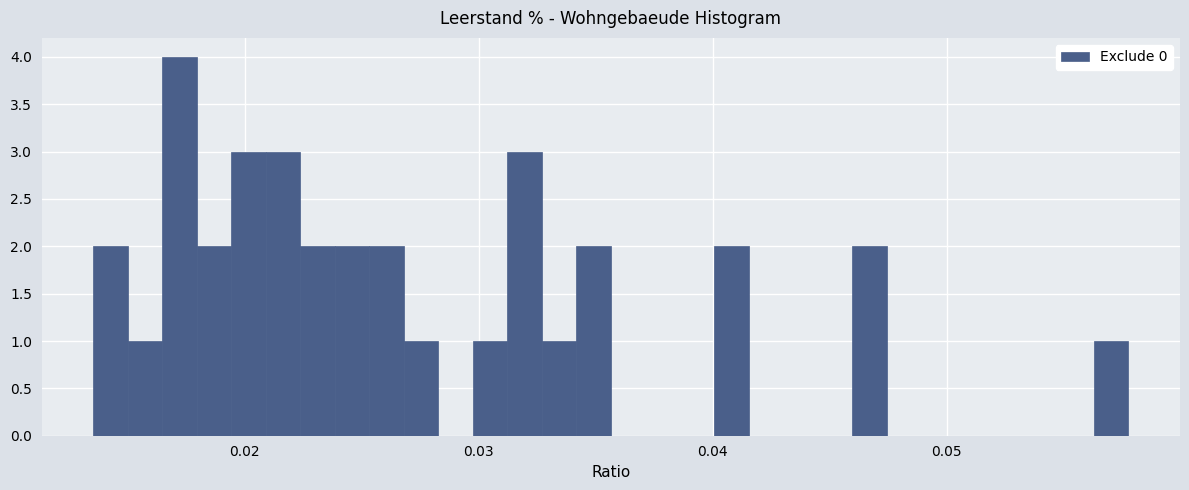

Read against the x-axis, roughly where is the centre of the tallest bar?

0.017